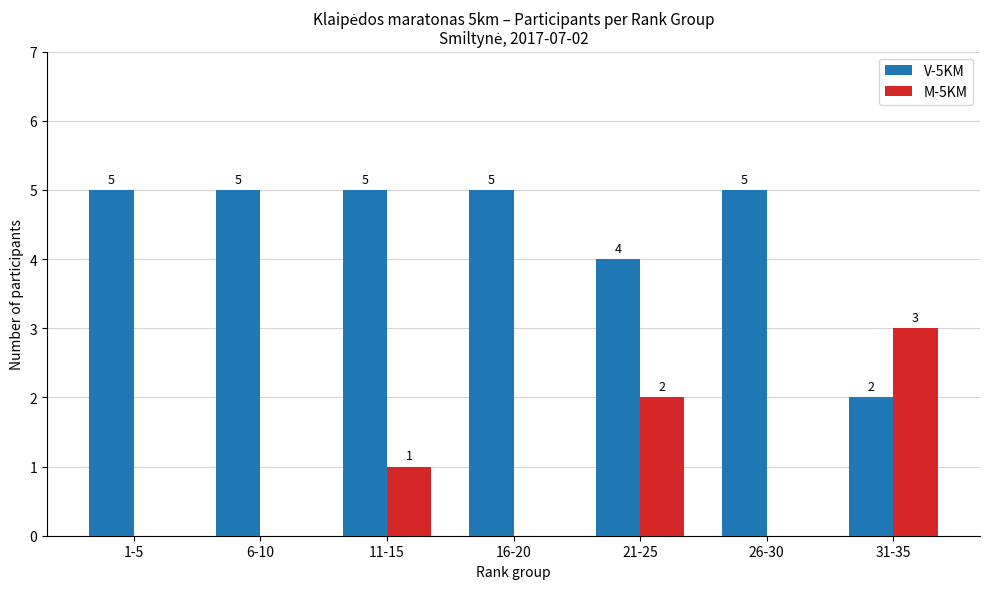

Are the bars grouped side by side (vs. stacked)?

Yes